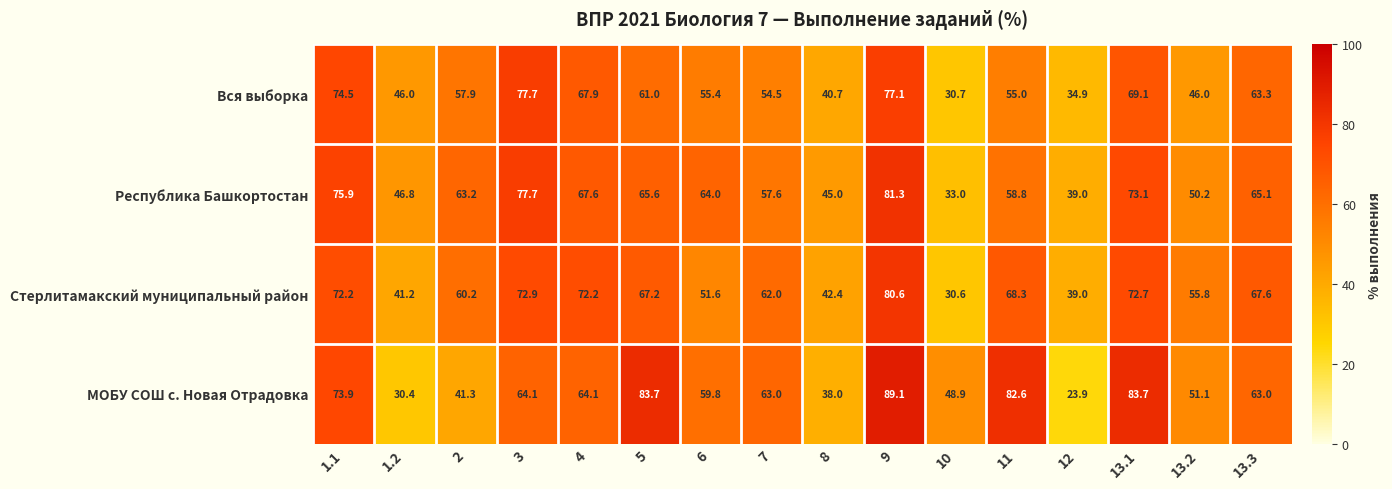

Rank the categories by Республика Башкортостан value from highest to lowest.

9, 3, 1.1, 13.1, 4, 5, 13.3, 6, 2, 11, 7, 13.2, 1.2, 8, 12, 10